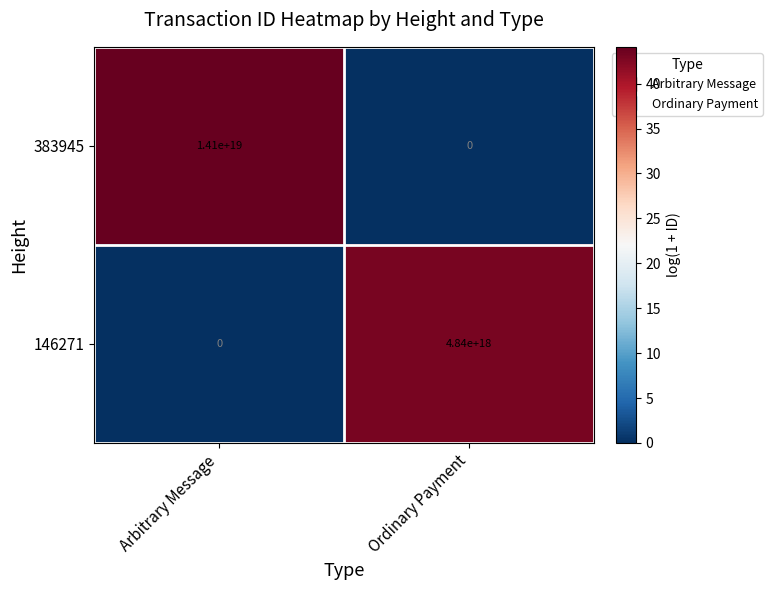

List the series in order of their peak value, lowest first.

146271, 383945